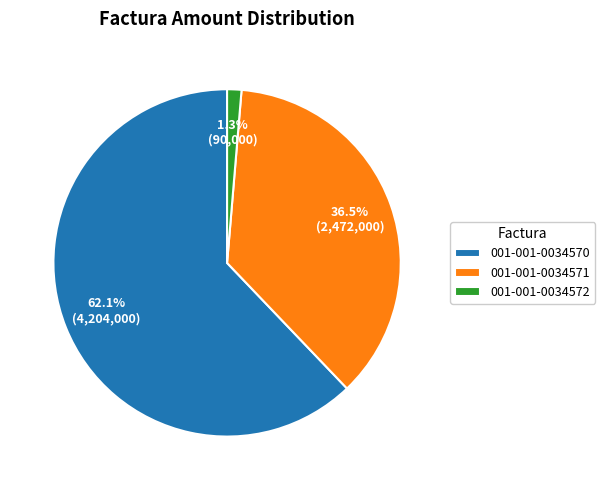

How many slices are in this pie chart?

3